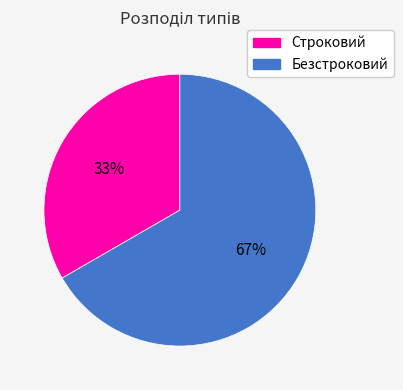

Between Строковий and Безстроковий, which is larger?

Безстроковий